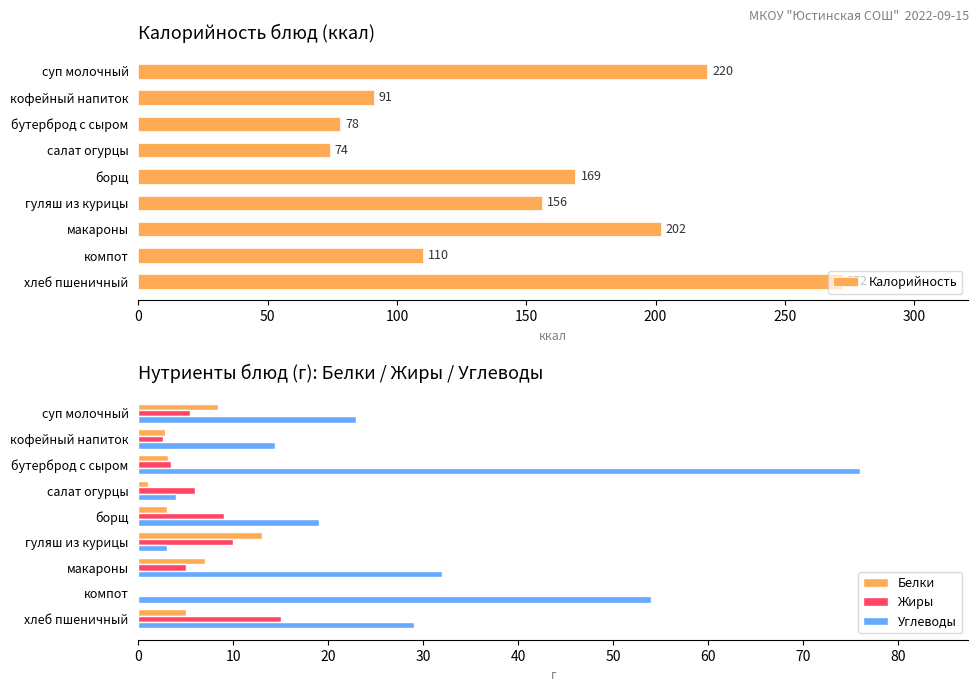

At which label does Жиры reach its peak?

хлеб пшеничный